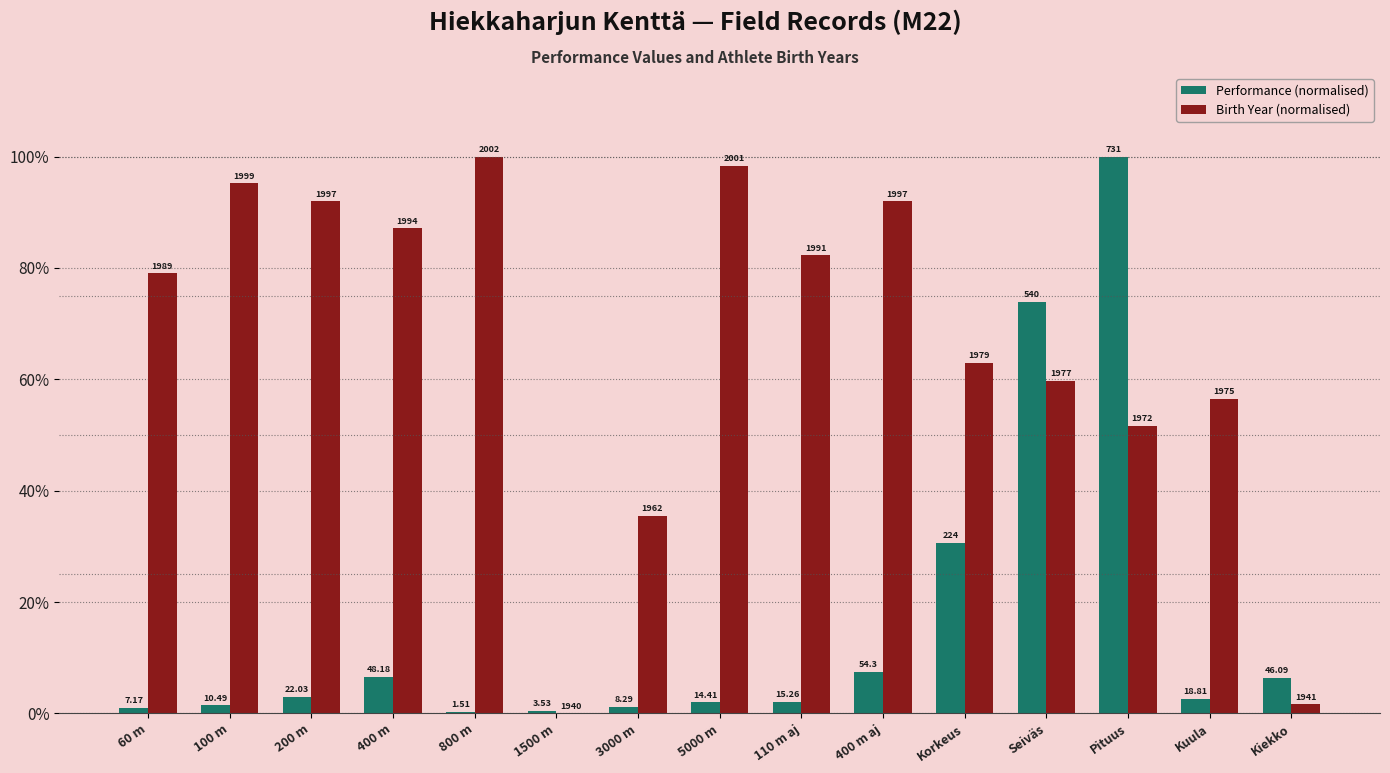

What are all the series names shown in the legend?

Performance (normalised), Birth Year (normalised)